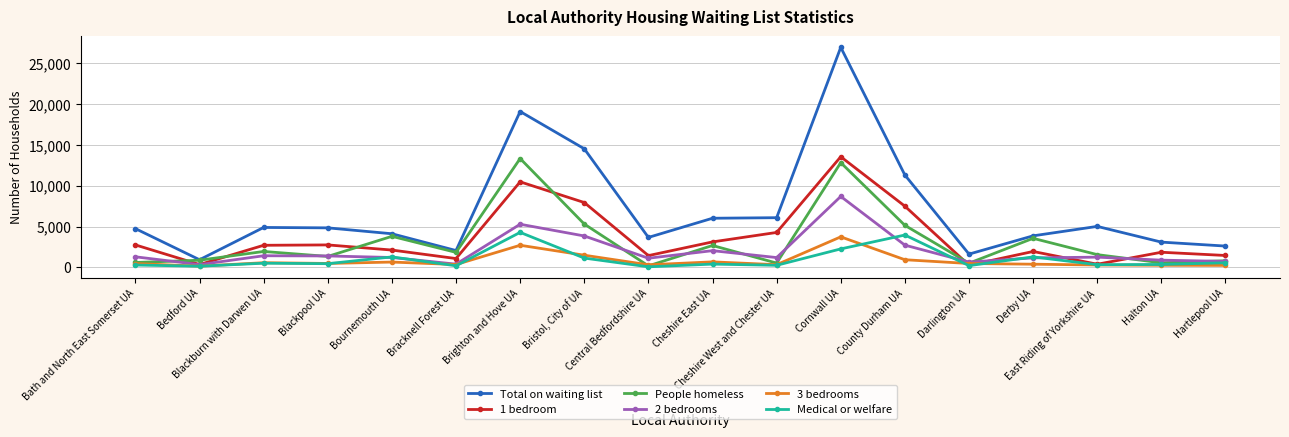

How many values in the Medical or welfare series are below 460?

9